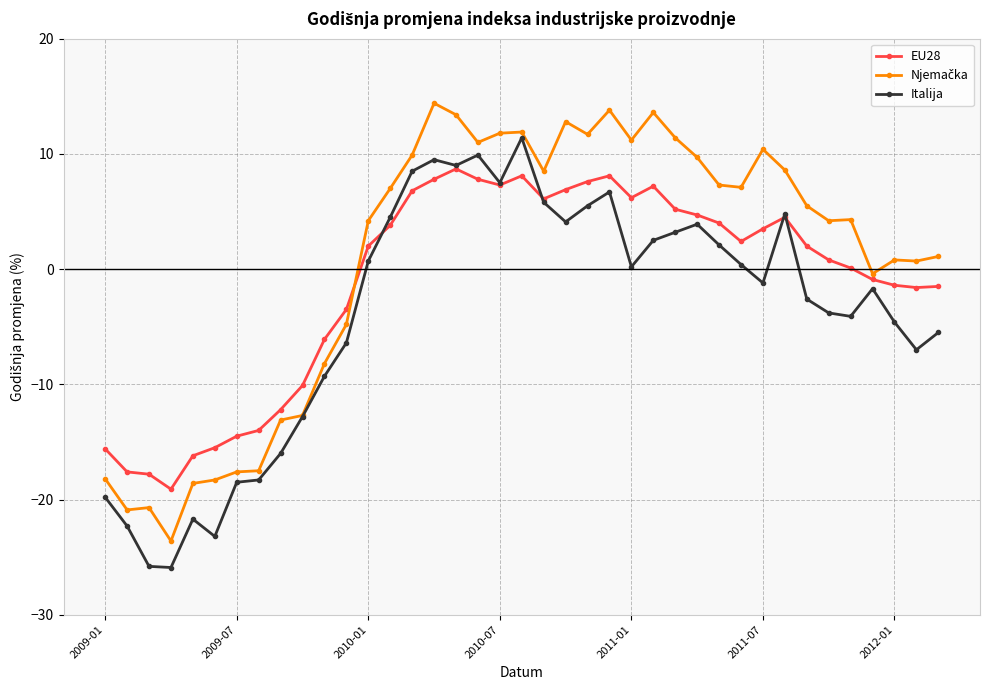

What is the value of the EU28 point at the 38th from the left?

-1.6